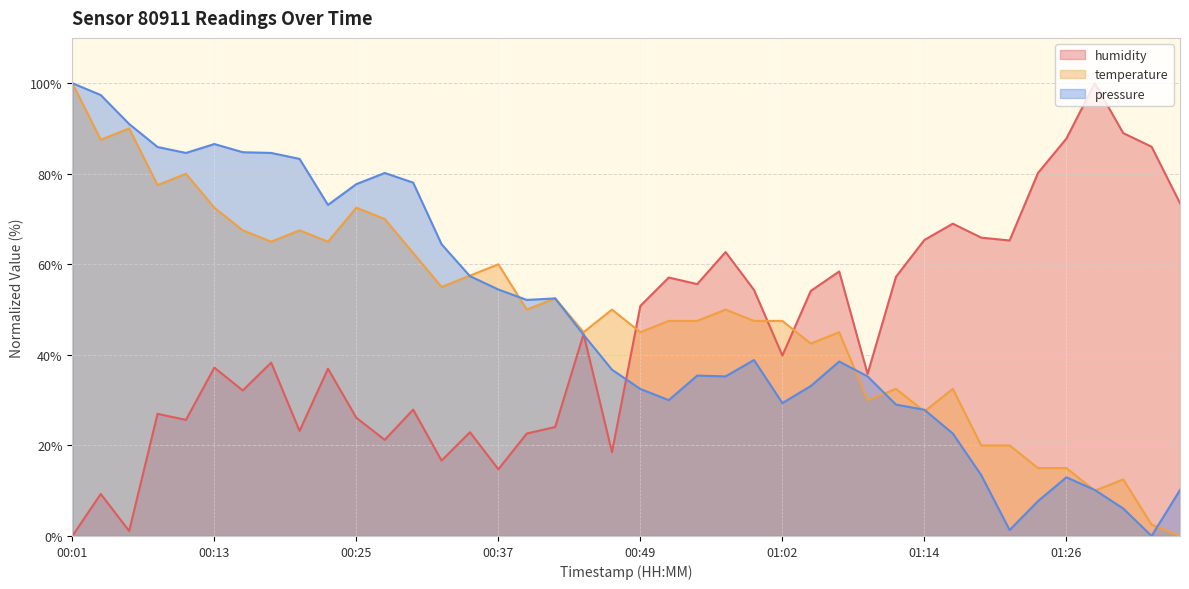

Between 00:52 and 00:47, which is larger?

00:52